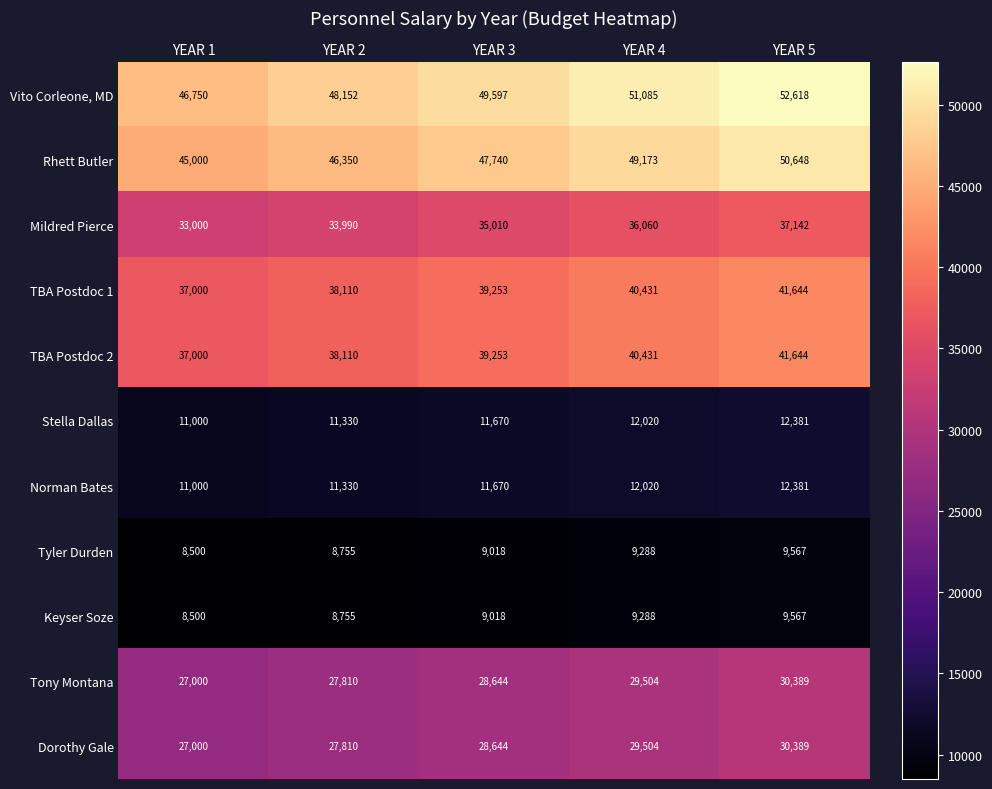

What is the sum of all Rhett Butler values?

238911